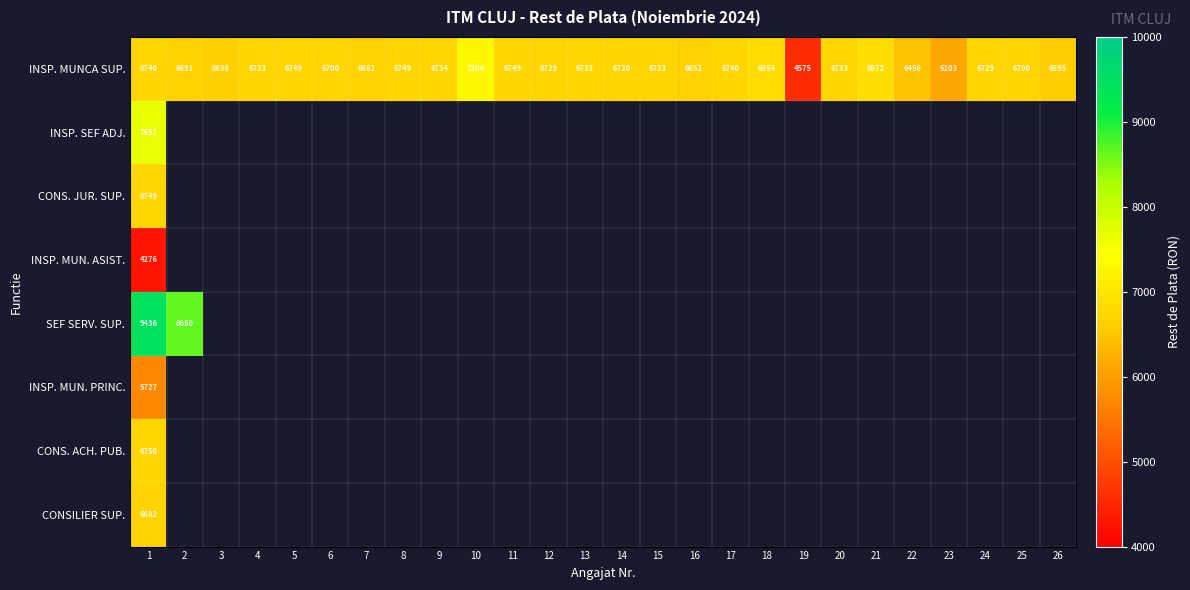

The value of CONS. JUR. SUP. at 1 is 1865. True or false?

False